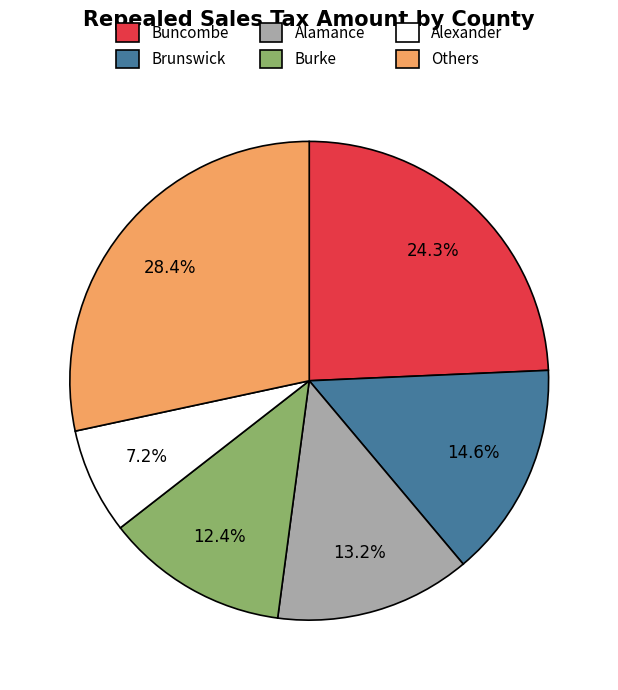

Does any single category account for the majority?

No